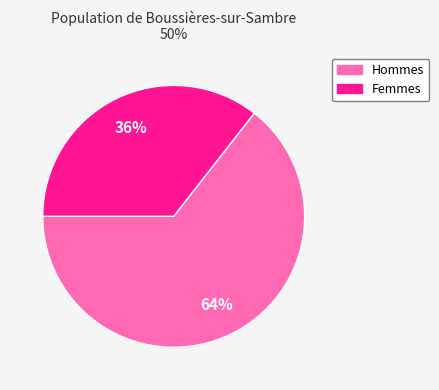

Does any single category account for the majority?

Yes